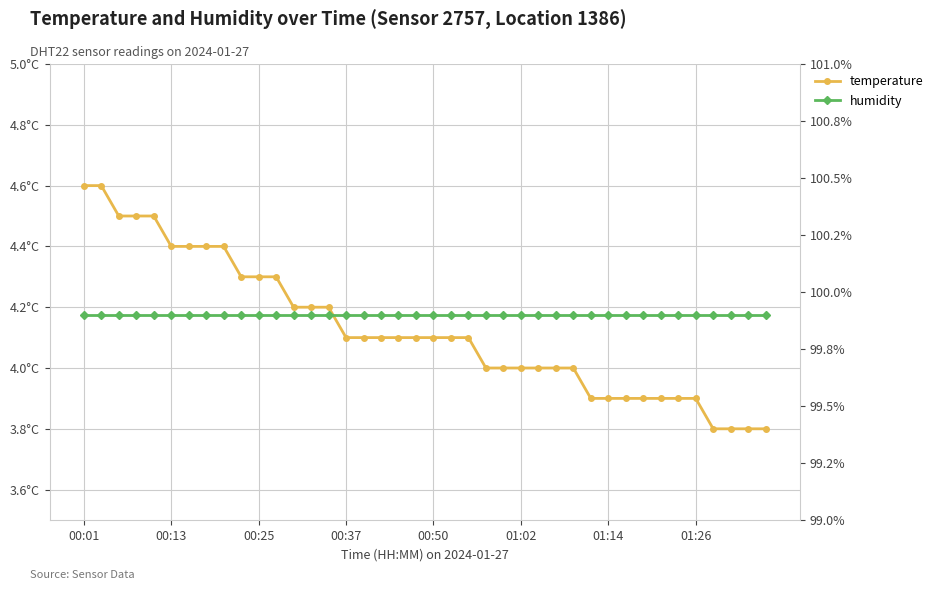

What is the highest value of the humidity series?

99.9